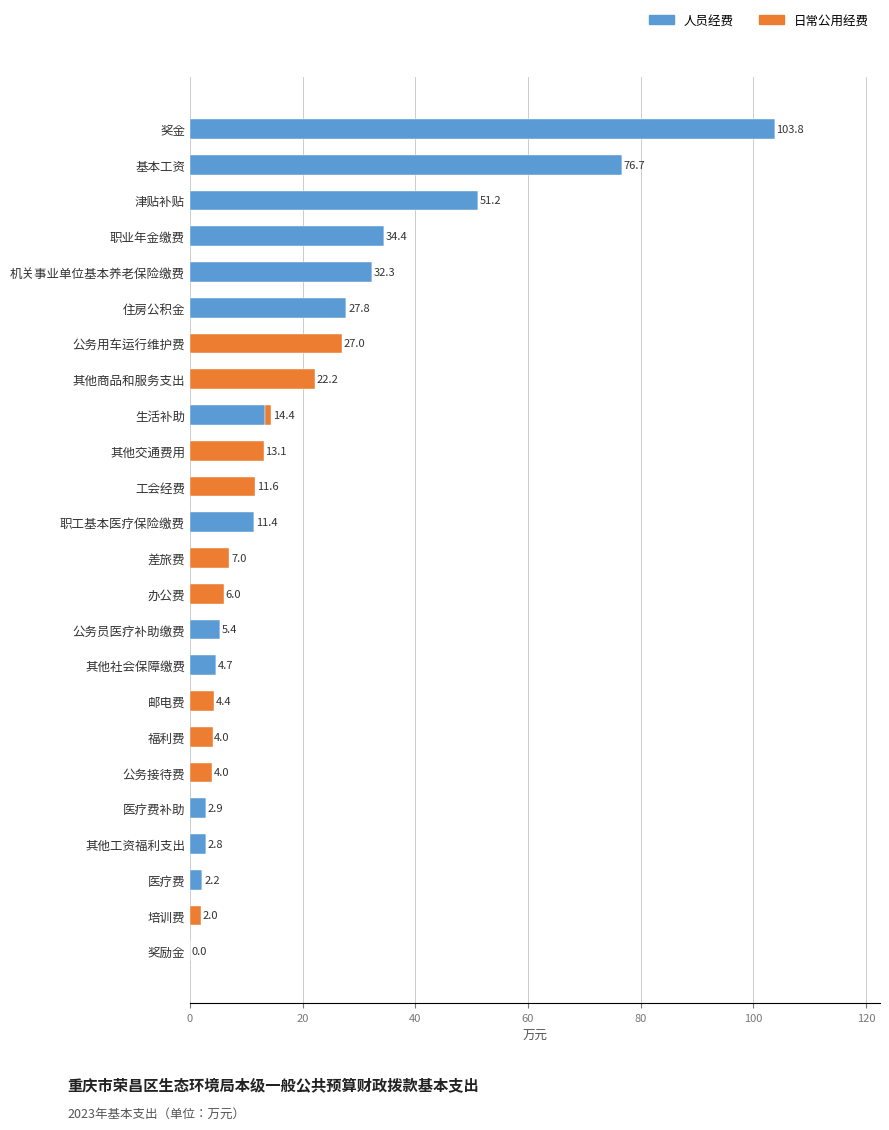

Which category has the highest value in the 人员经费 series?

奖金